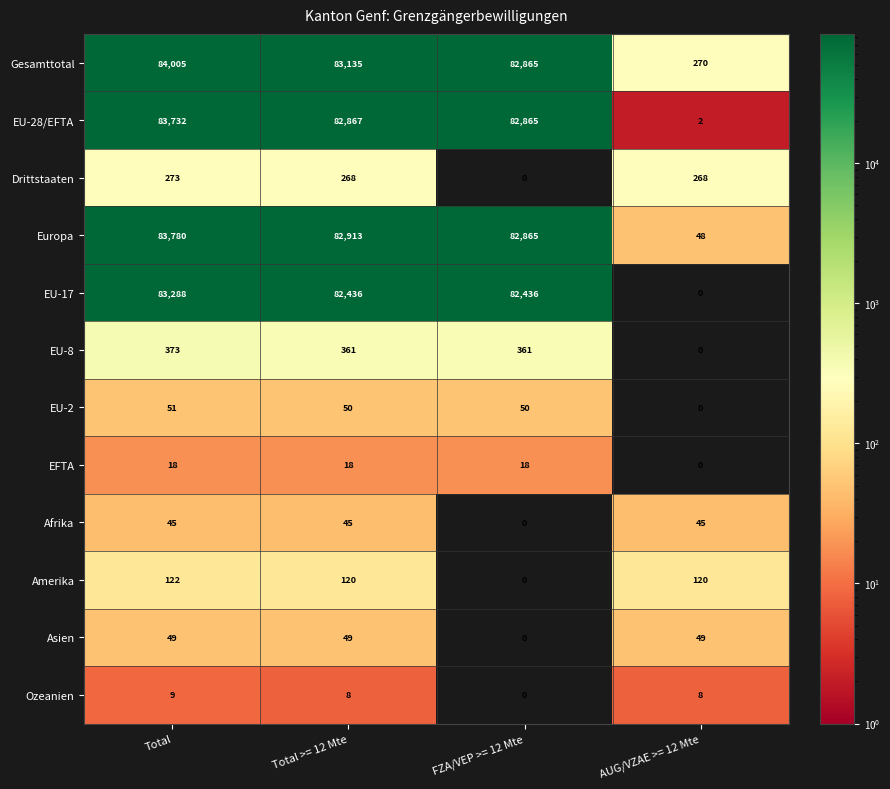

At how many categories does at least one series exceed 3833?

3